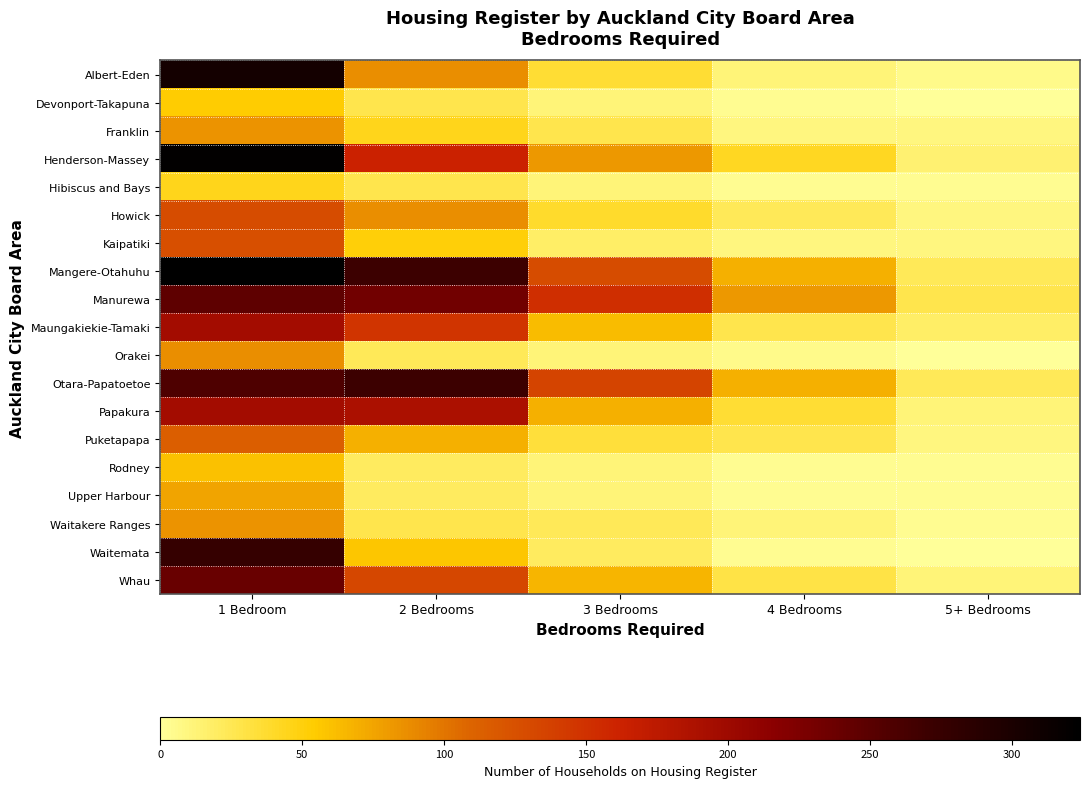

Which series changed the most between 2 Bedrooms and 5+ Bedrooms?

Mangere-Otahuhu